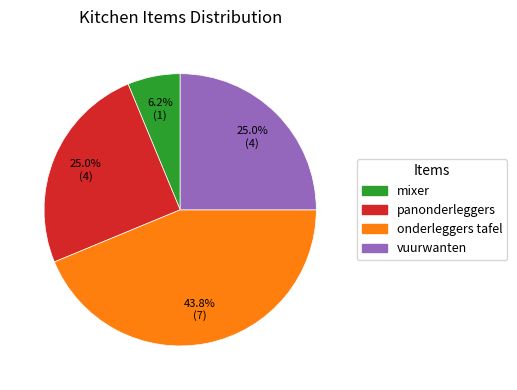

How many segments does this pie chart have?

4